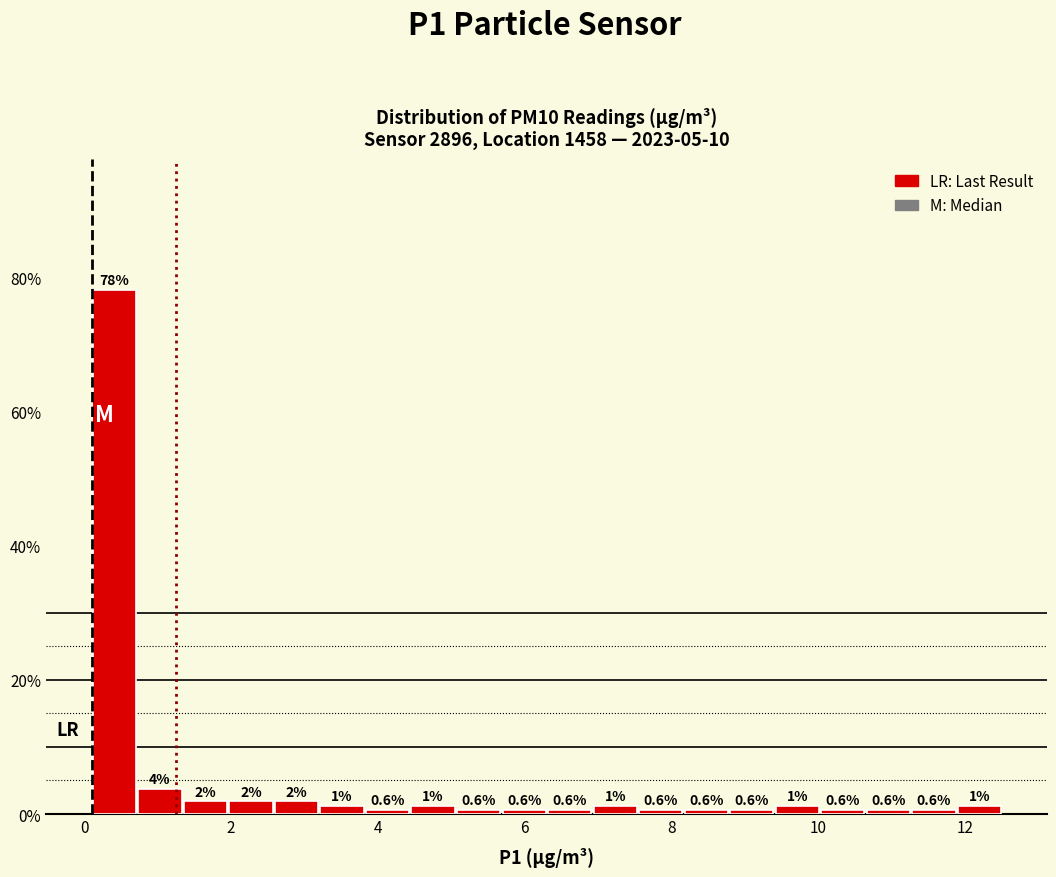

Around what value on the x-axis is the tallest bar? Give the approximate position of its centre, as read against the axis.

0.4